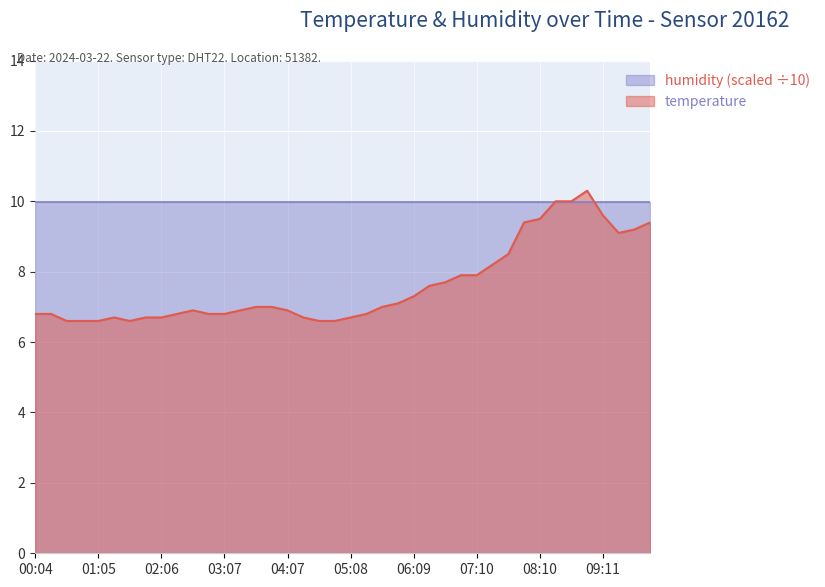

At which category does the chart reach its peak across all series?

08:56